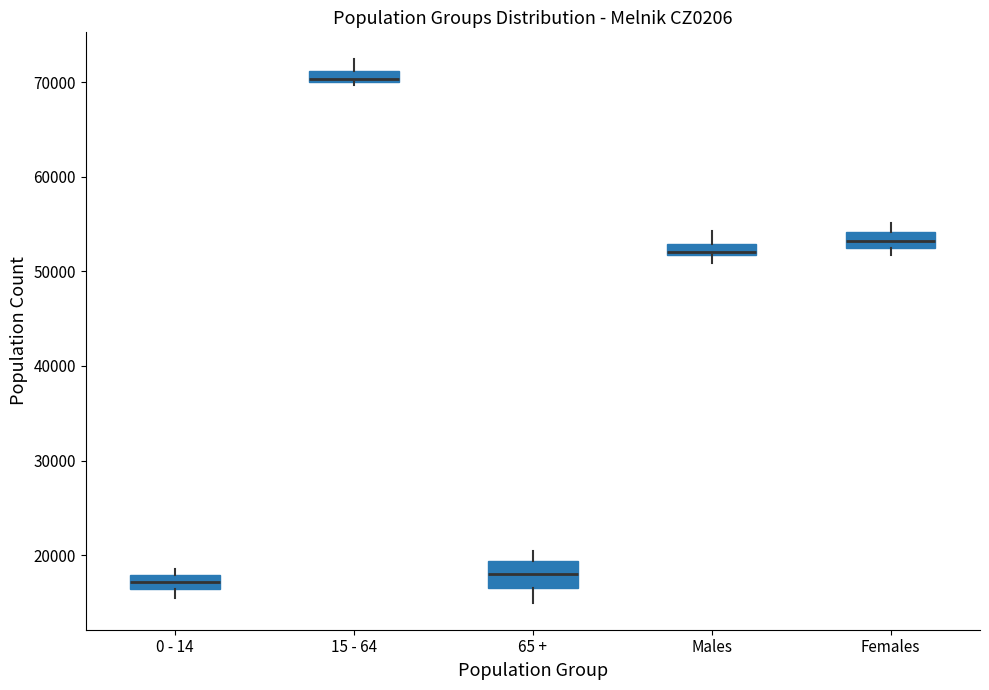

Where is the lower edge of the box for 0 - 14 on the y-axis? The values are not printed on the chart, so give them approximately, as read against the axis.

16000